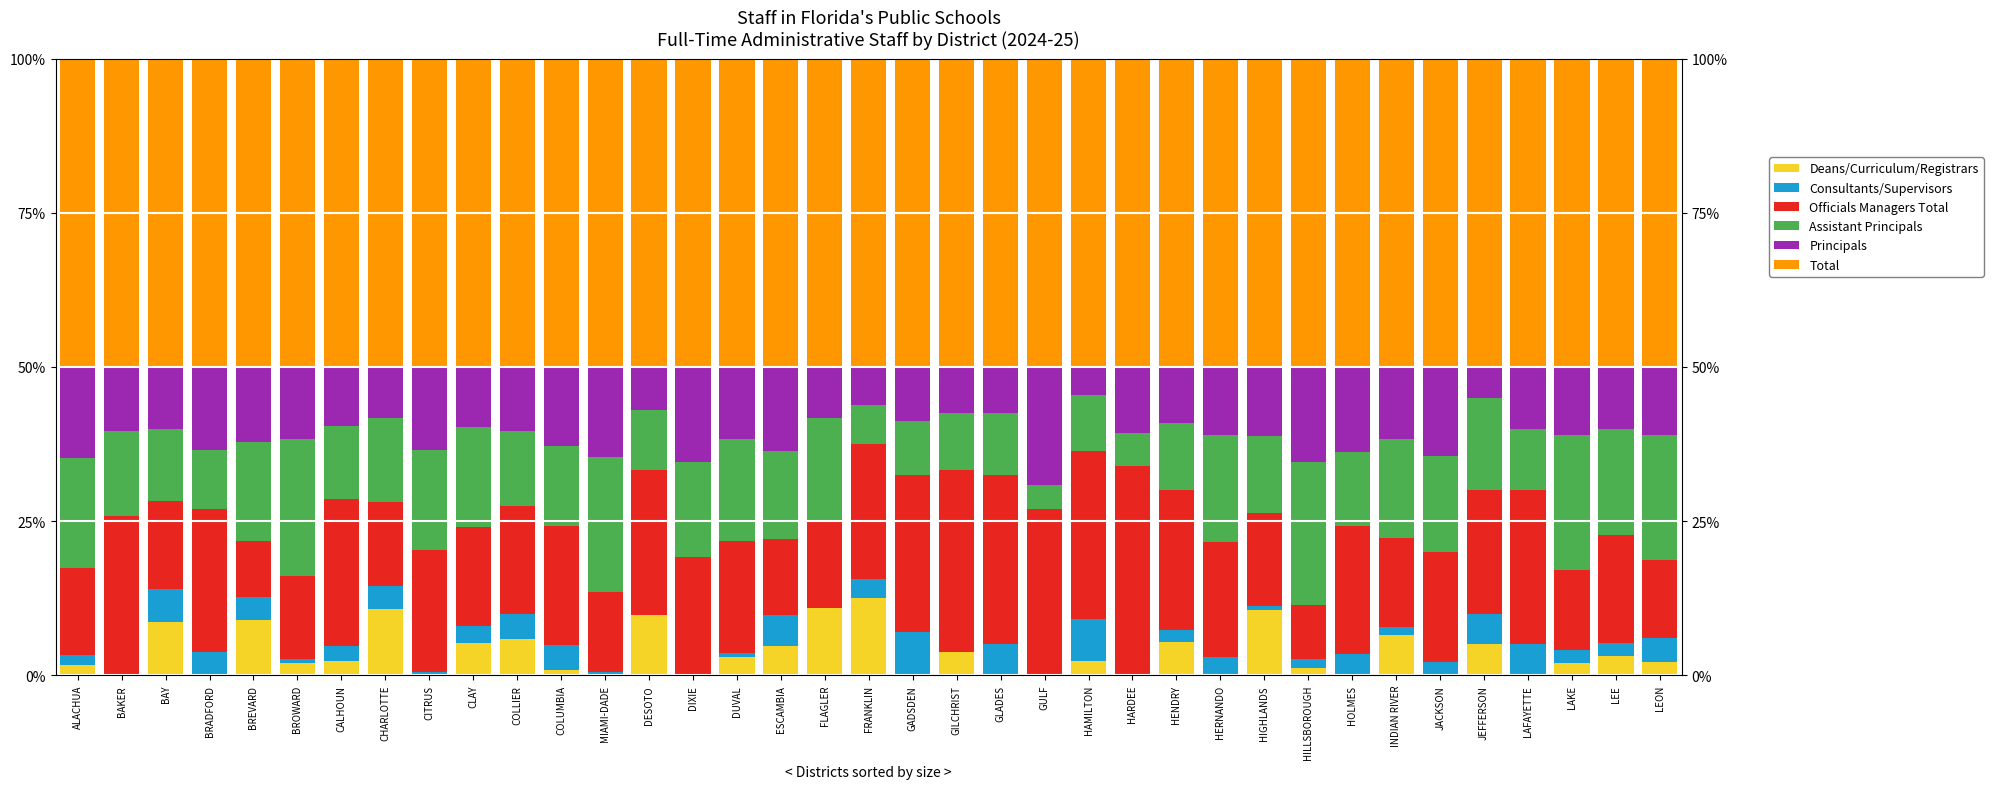

Which has a higher value, HERNANDO or BROWARD?

BROWARD